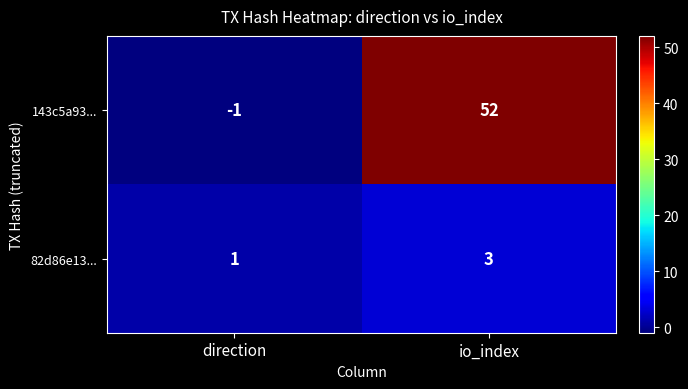

Reading left to right, transcribe all the data shown in this chart.

143c5a93...: -1	52
82d86e13...: 1	3